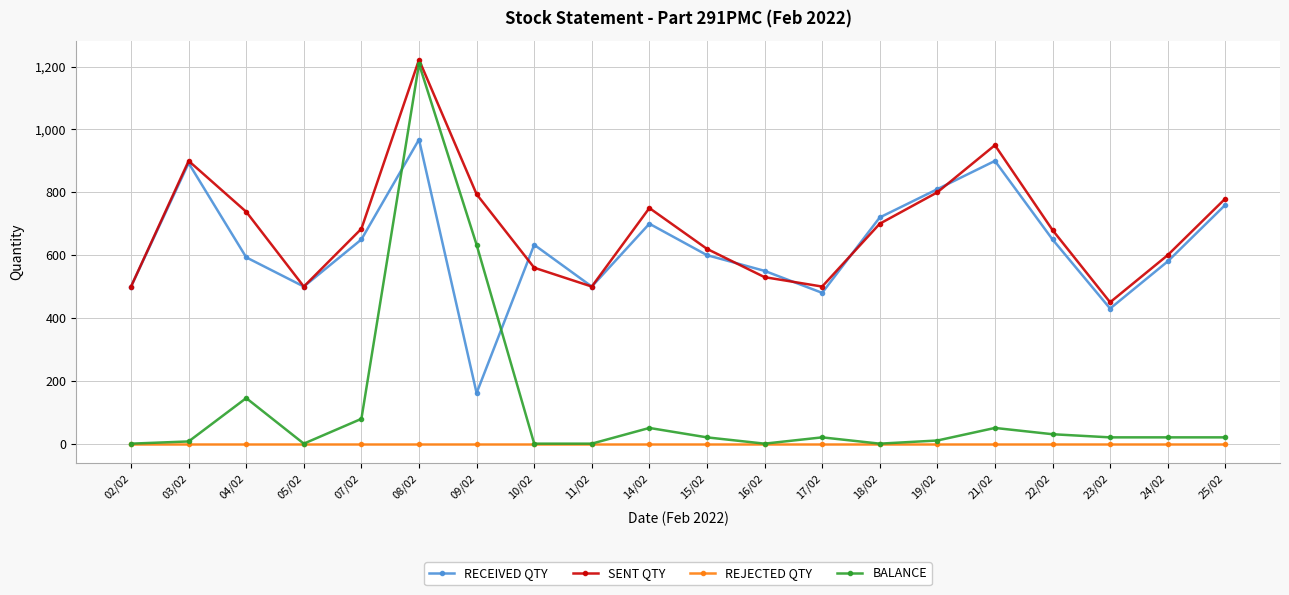

Which series ends up on top after the final intersection of SENT QTY and RECEIVED QTY?

SENT QTY